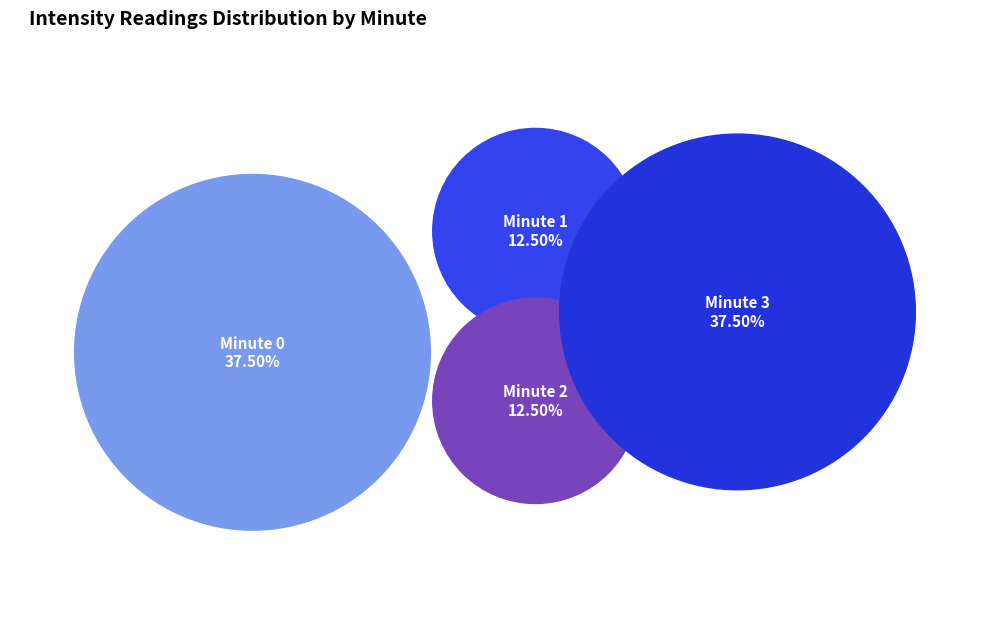

How many segments does this pie chart have?

4